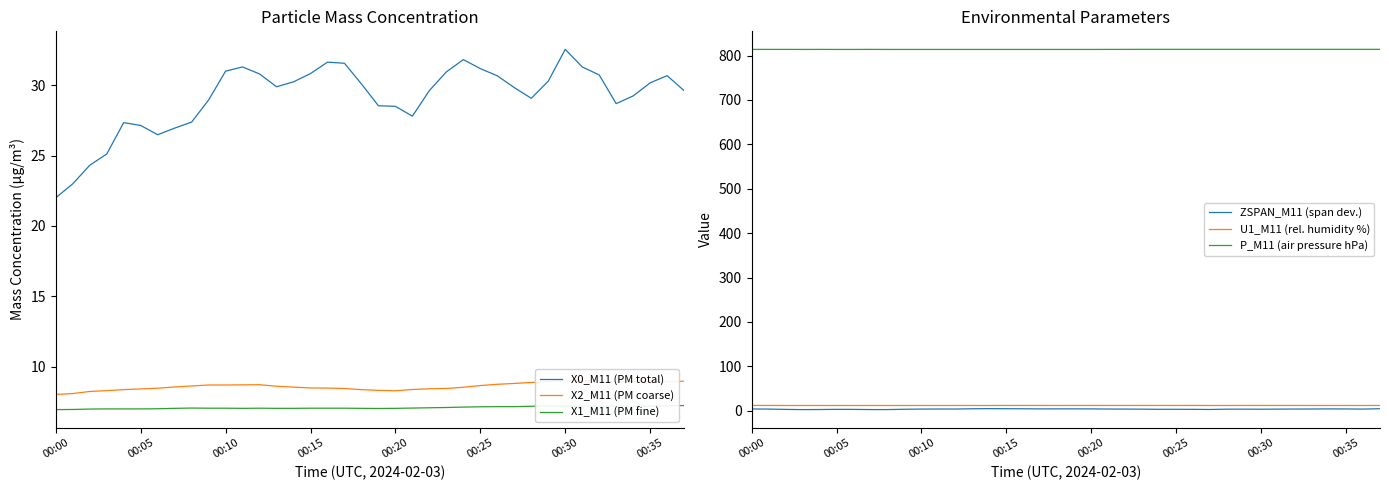

How many lines are shown in the chart?

6